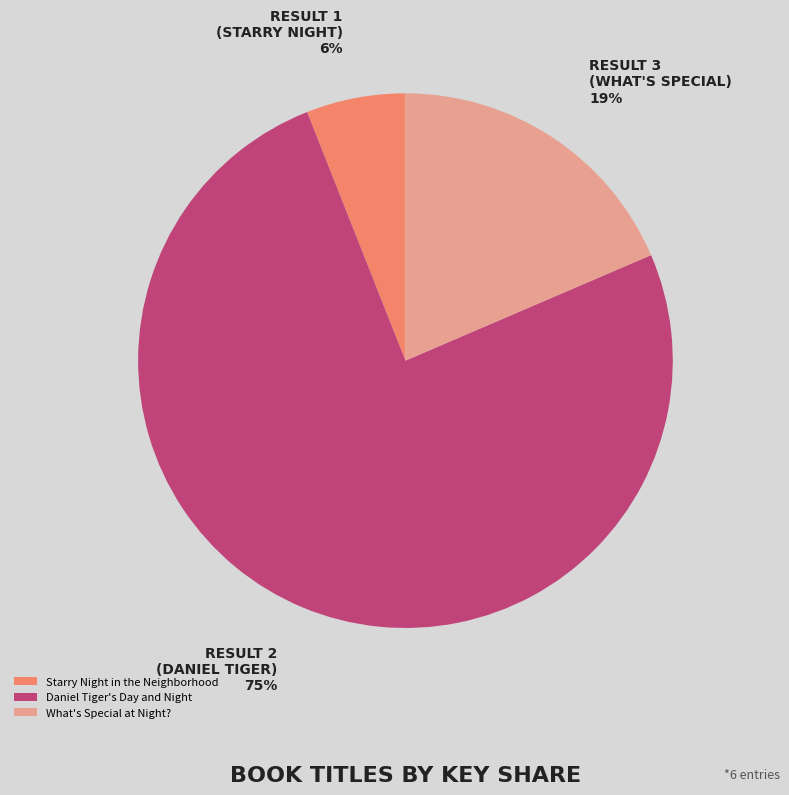

Is it true that Starry Night in the Neighborhood is 6% of the pie?

True